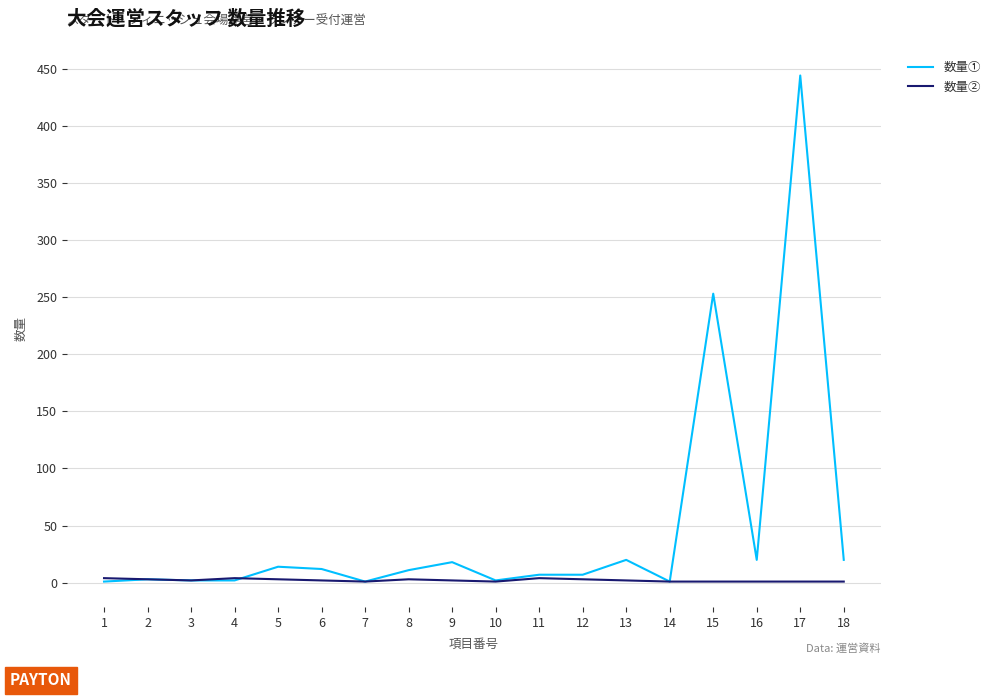

Rank the series by their average value, from highest to lowest.

数量①, 数量②